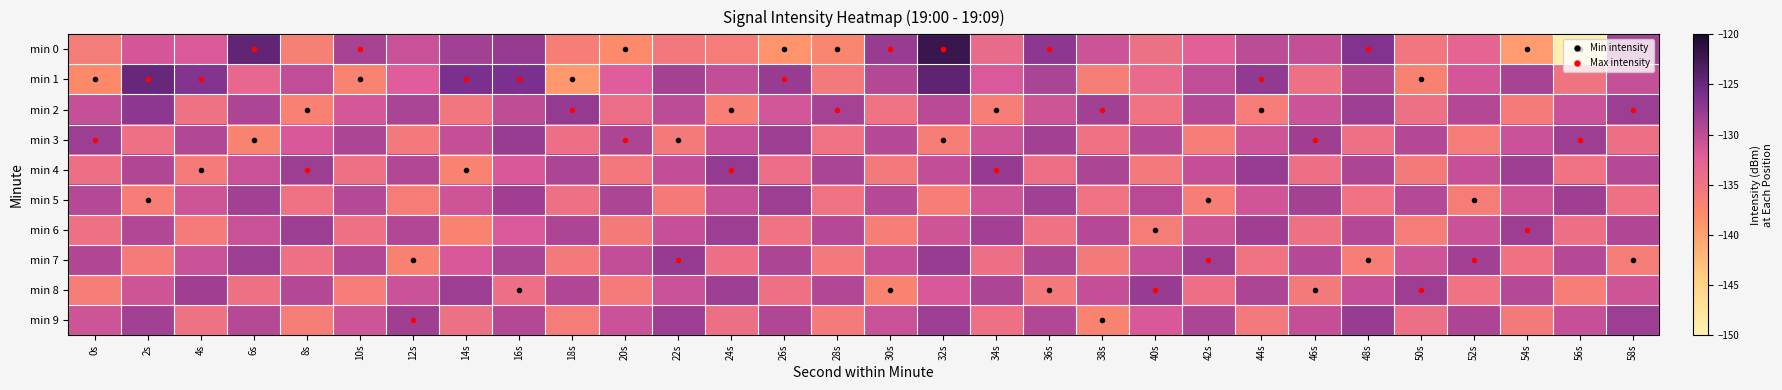

Which series has the largest total across all categories?

min 1